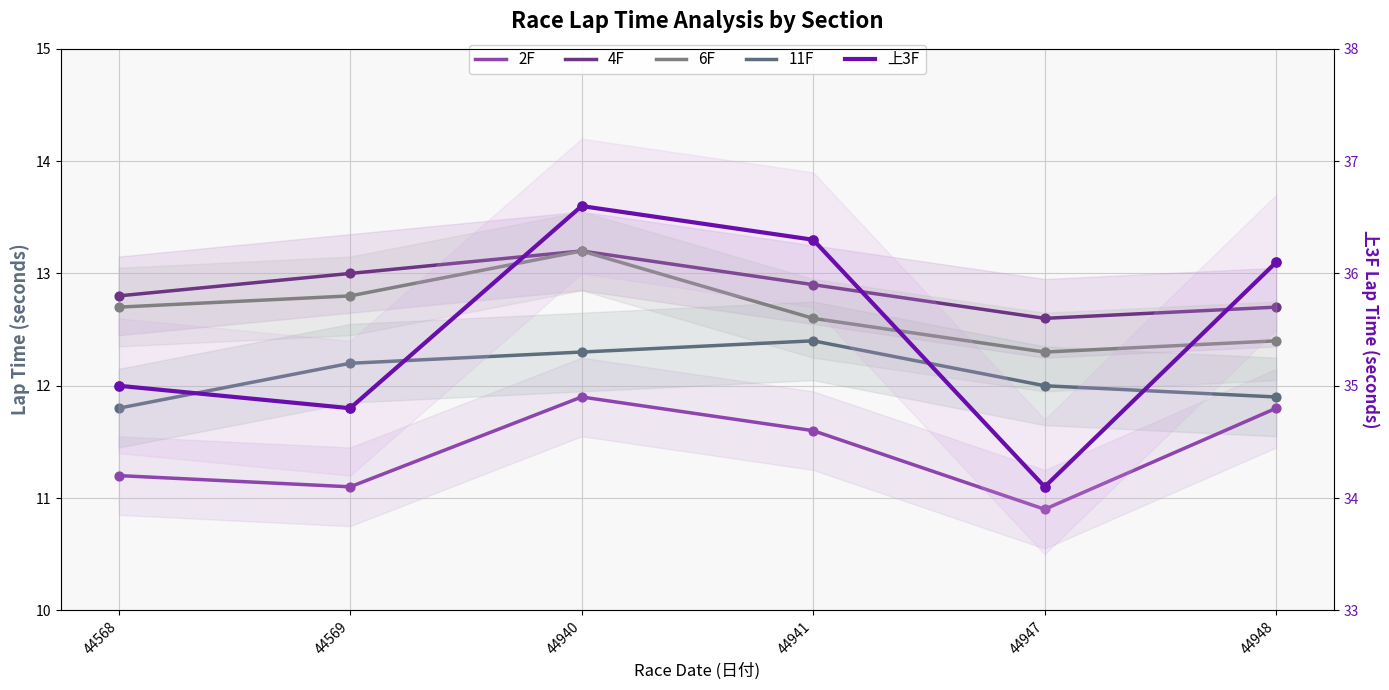

What is the total value across all series at 44947?

81.9